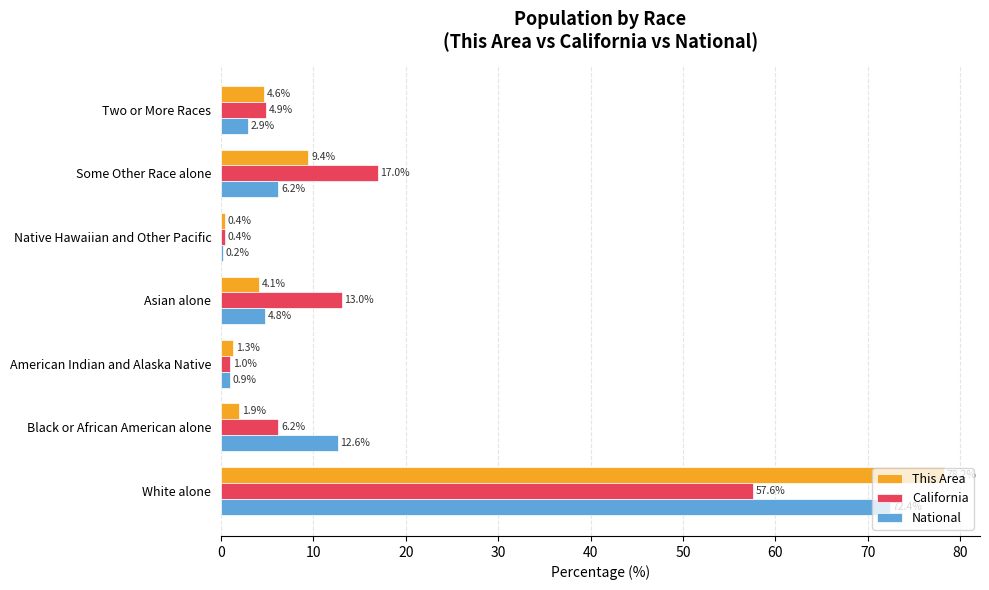

The National series shows 2.9 at Two or More Races. True or false?

True